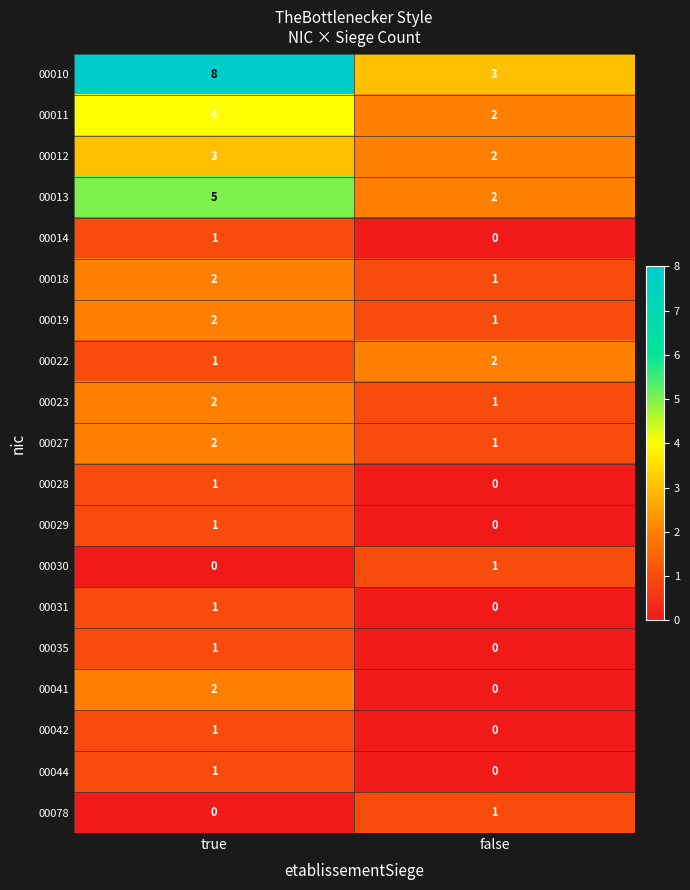

Between true and false, which series saw the biggest shift?

00010